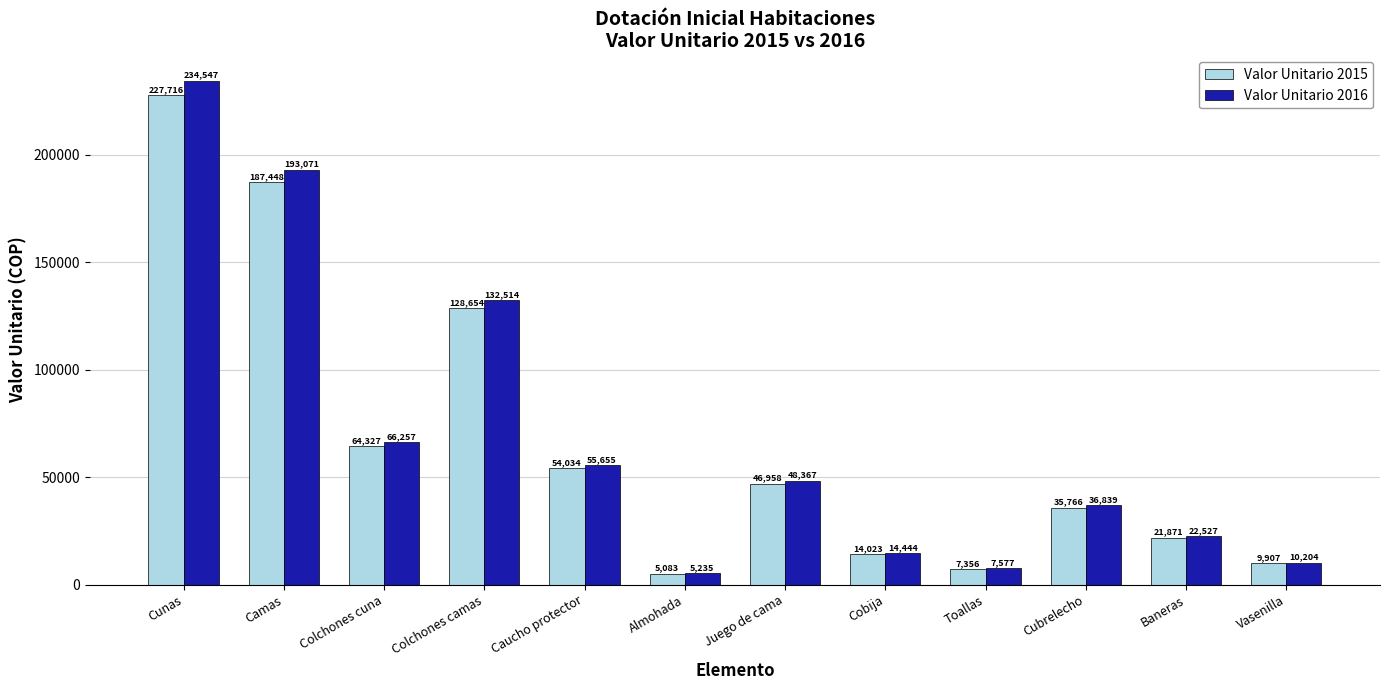

What is the difference between the maximum and minimum values in the Valor Unitario 2016 series?

229312